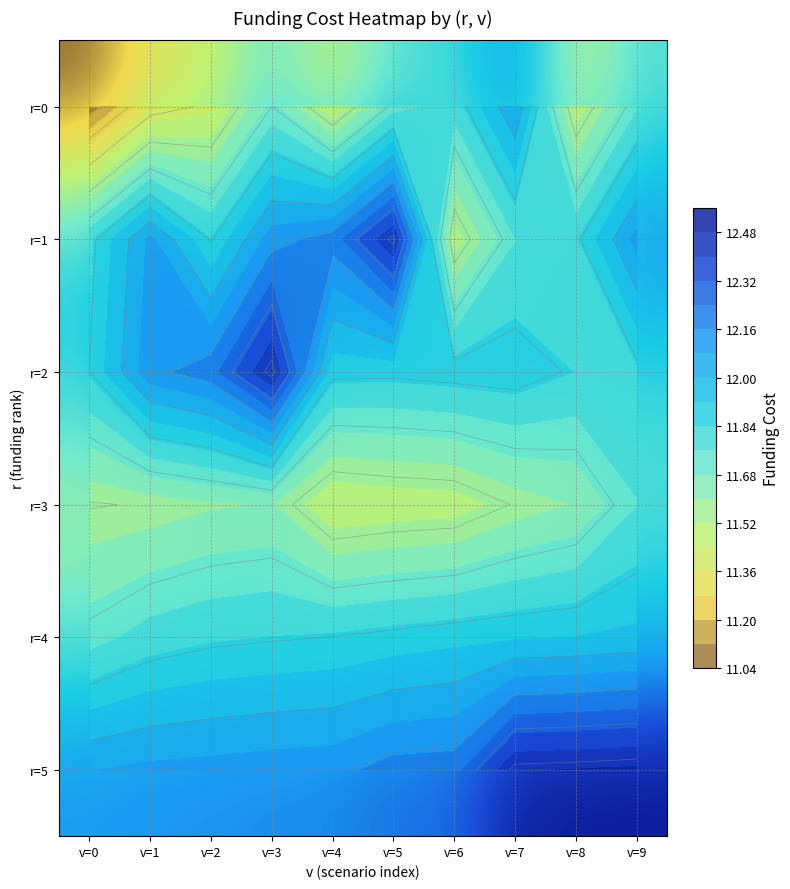

The r=3 series shows 11.4 at v=4. True or false?

True